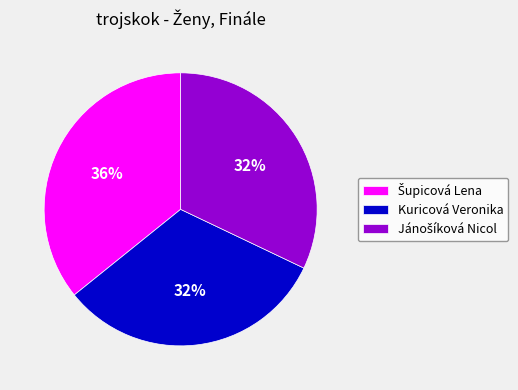

To the nearest percent, what portion does Kuricová Veronika represent?

32%